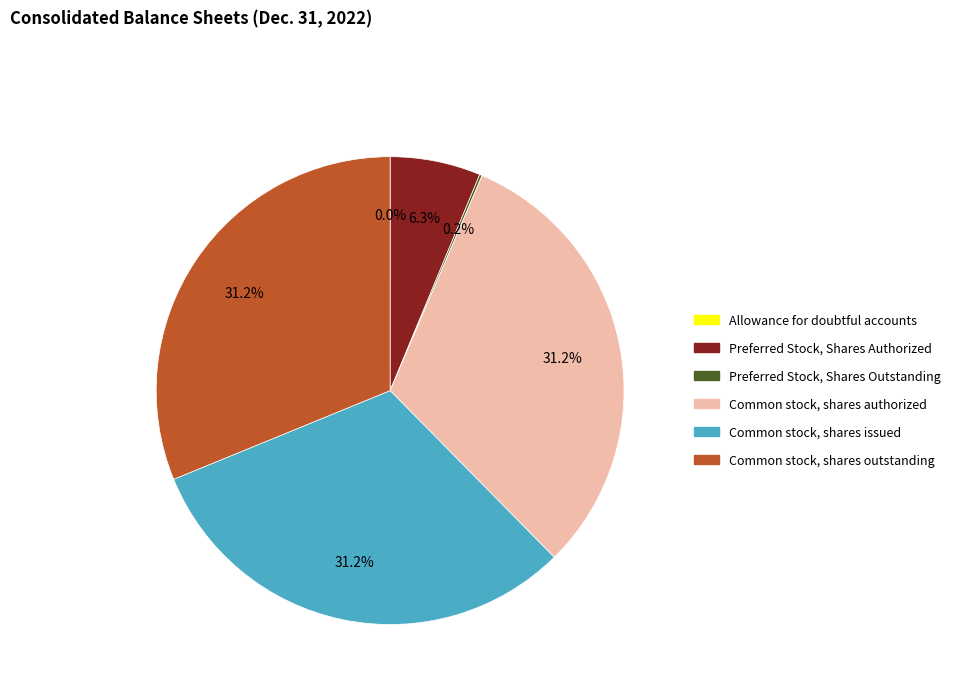

Which has a higher value, Common stock, shares authorized or Preferred Stock, Shares Authorized?

Common stock, shares authorized